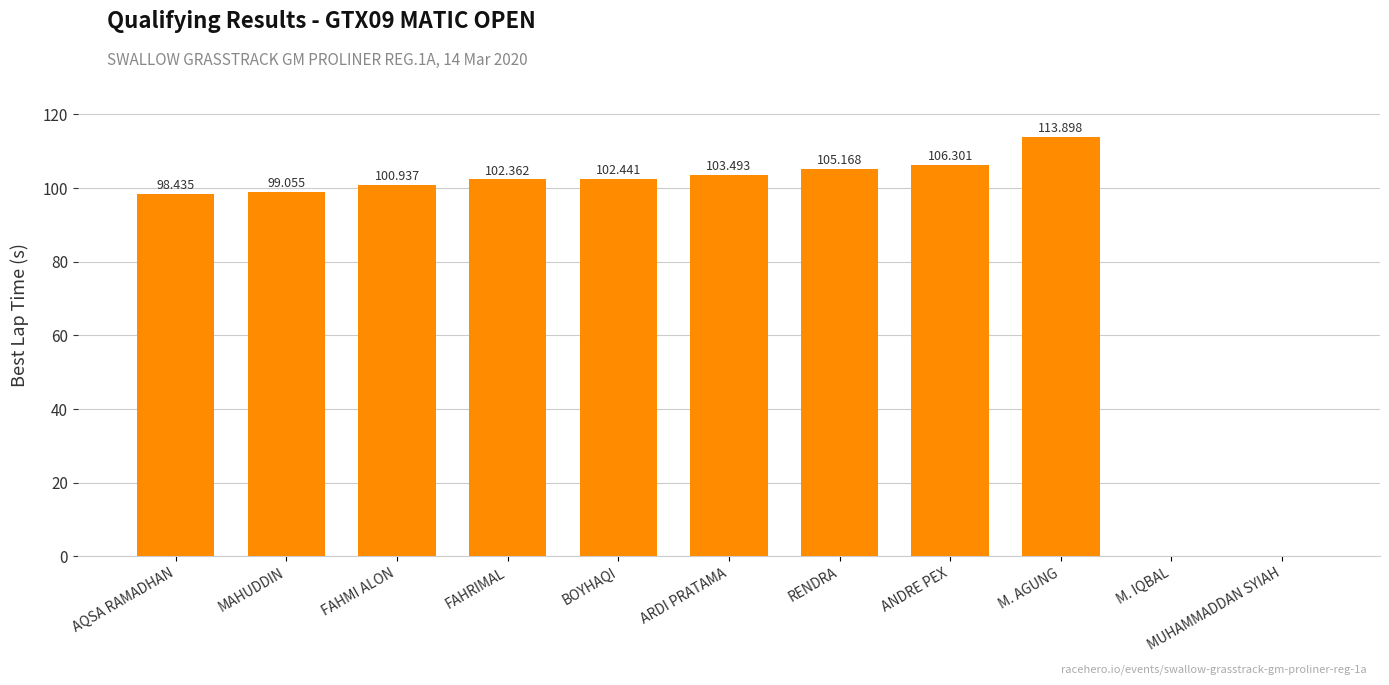

What is the ratio of the value at RENDRA to the value at AQSA RAMADHAN?

1.1